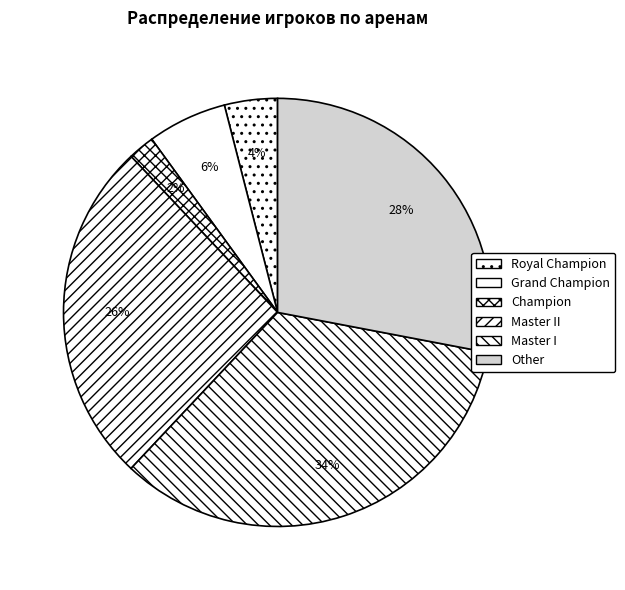

How many slices are in this pie chart?

6